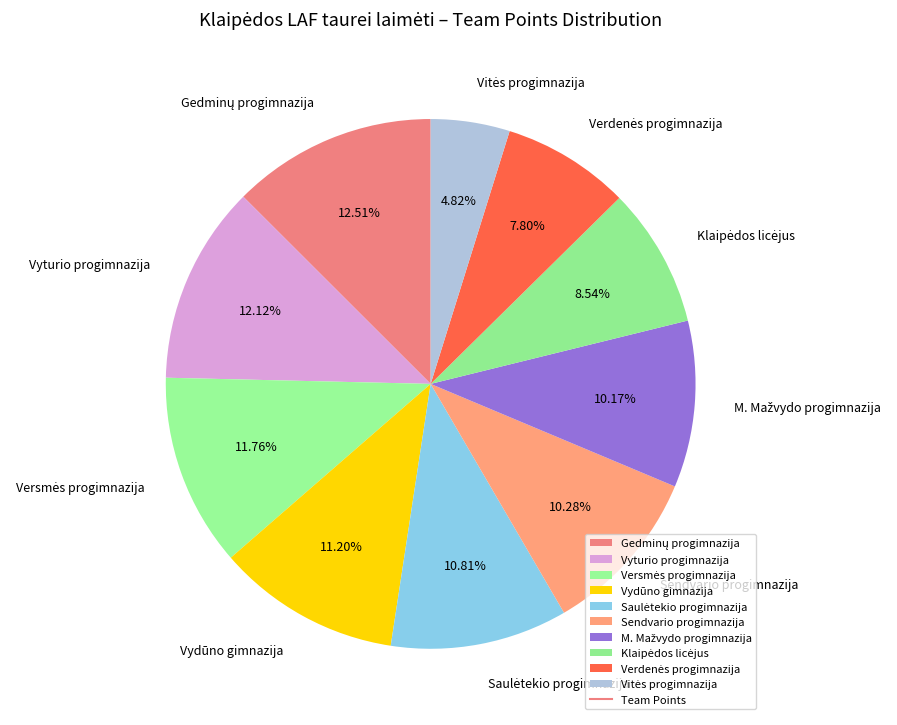

How many slices are in this pie chart?

10